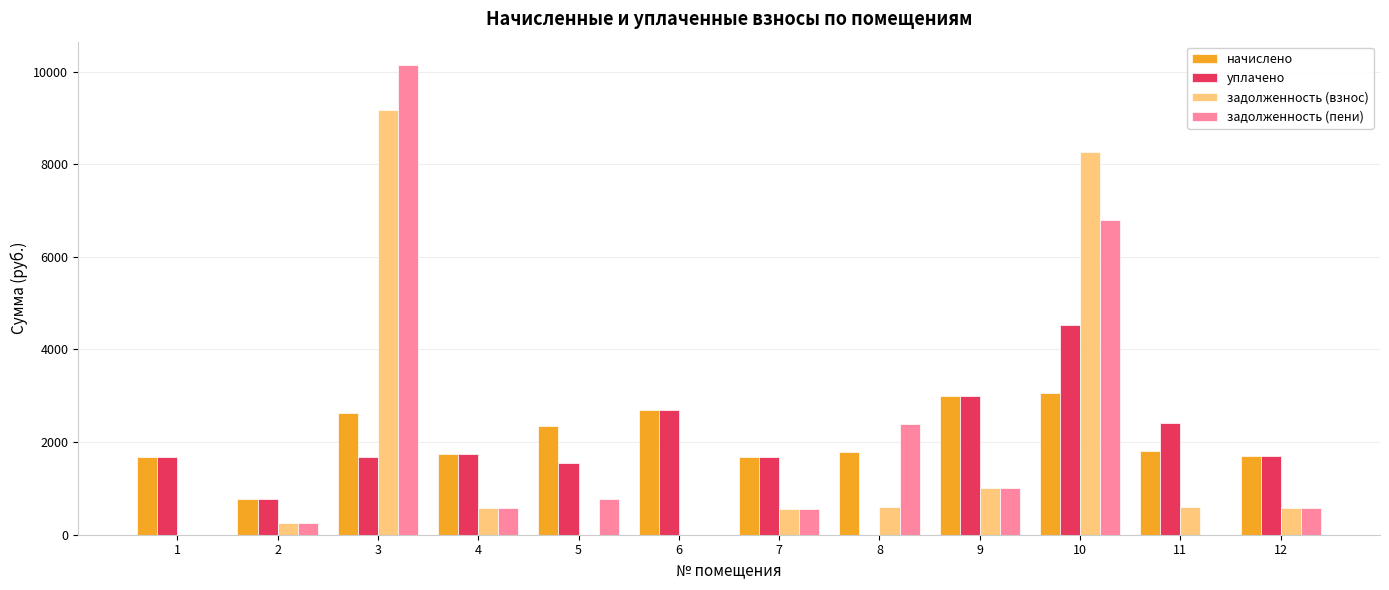

What is the total value across all series at 6?

5389.0